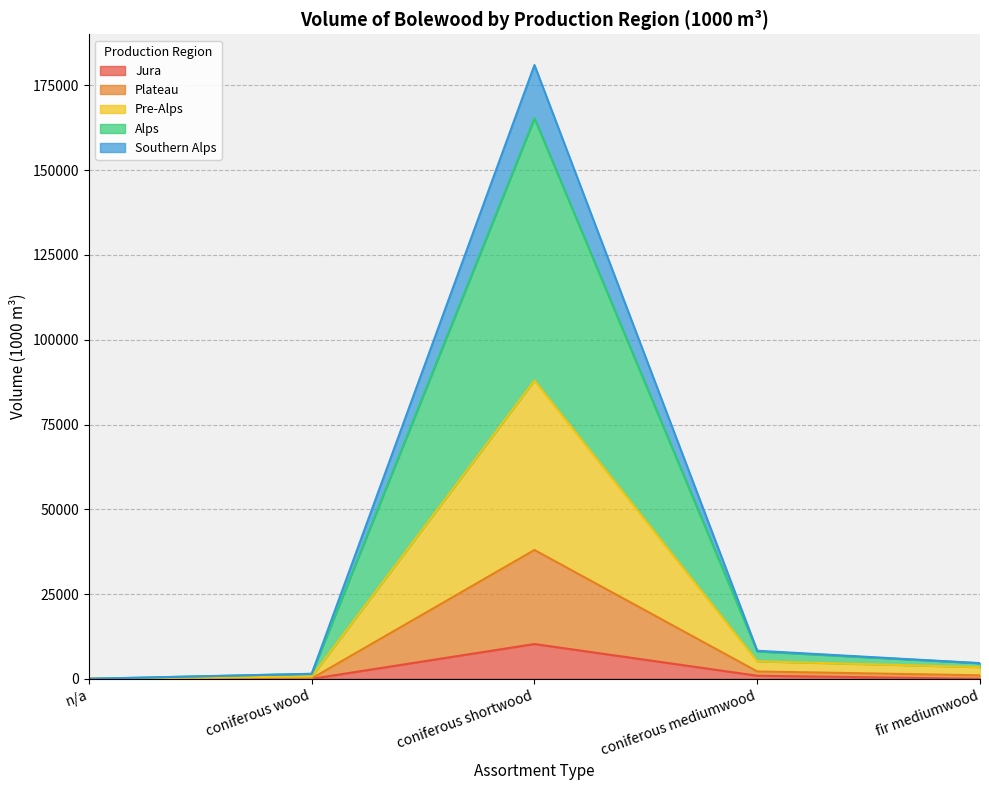

How many data points does each series have?

5